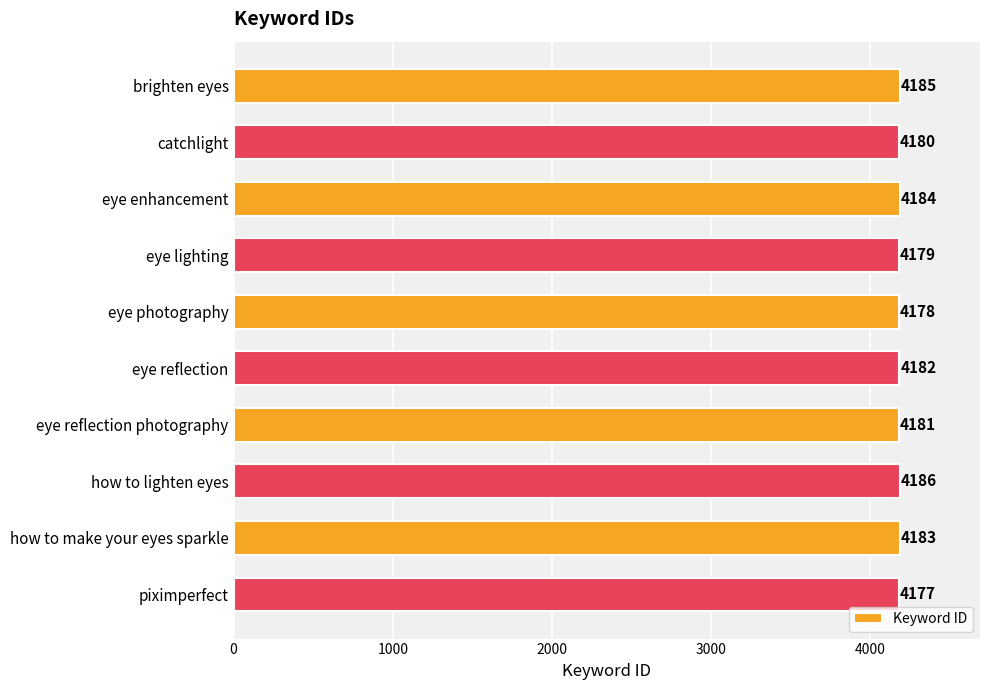

What is the ratio of the value at how to make your eyes sparkle to the value at eye reflection?

1.0